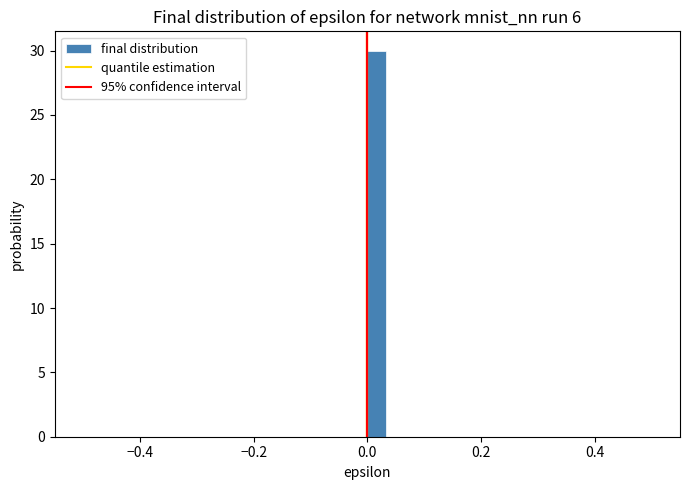

Around what value on the x-axis is the tallest bar? Give the approximate position of its centre, as read against the axis.

0.02